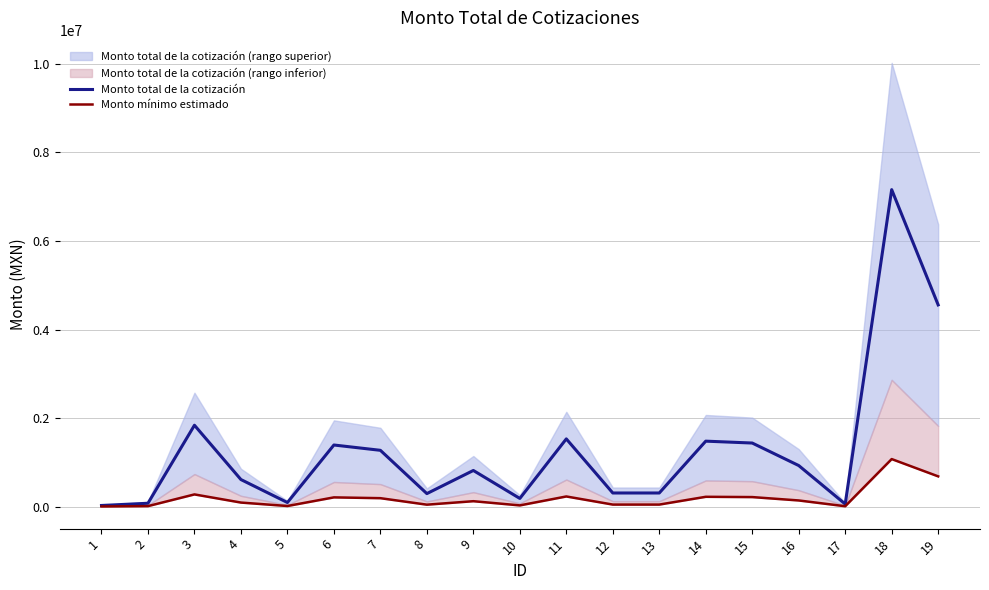

What is the maximum value shown in the chart?

7160912.0